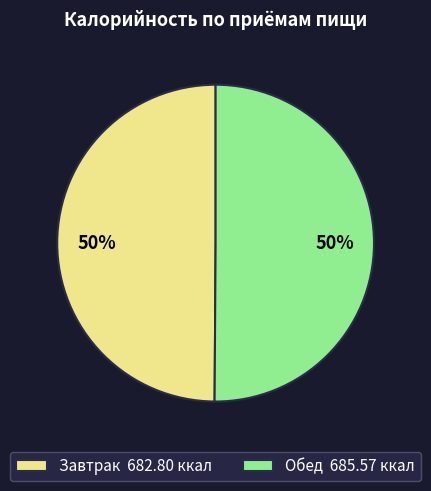

True or false: Завтрак 682.80 ккал accounts for 57% of the total.

False